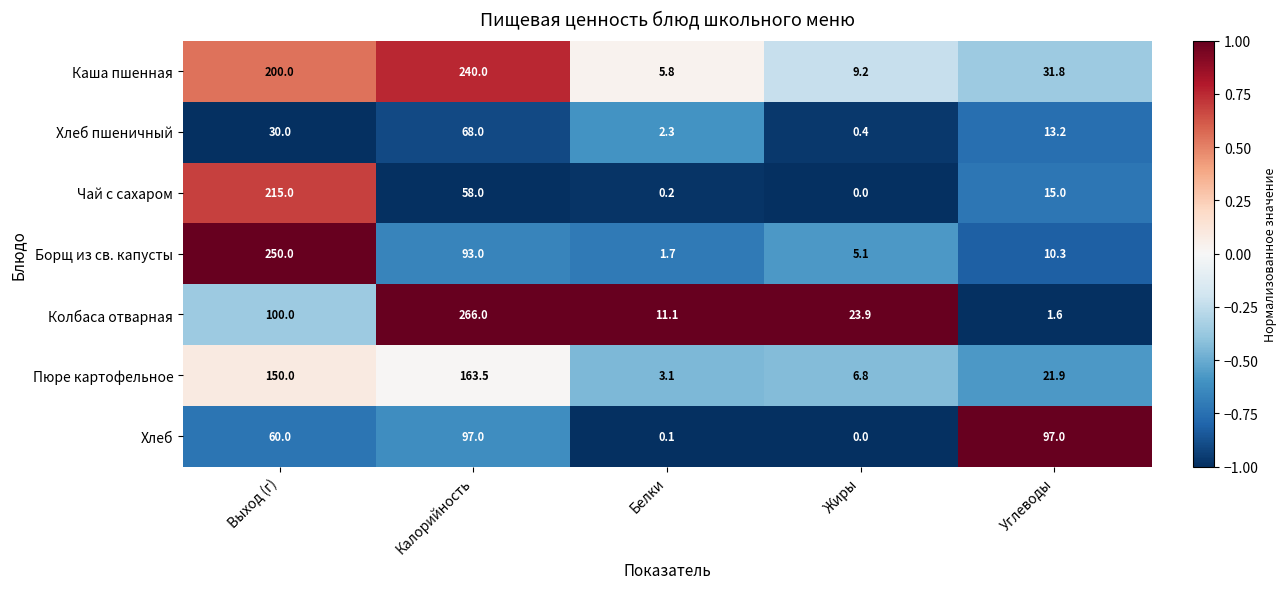

Rank the series at Углеводы from lowest to highest value.

Колбаса отварная, Борщ из св. капусты, Хлеб пшеничный, Чай с сахаром, Пюре картофельное, Каша пшенная, Хлеб